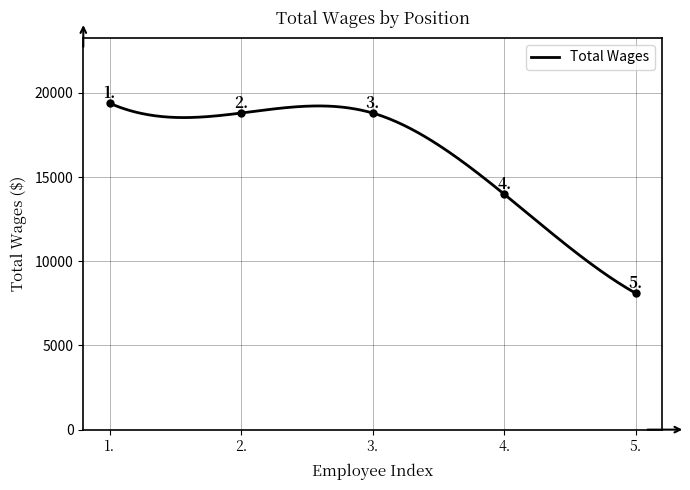

Reading left to right, transcribe all the data shown in this chart.

1.=19393	2.=18808	3.=18808	4.=13991	5.=8103